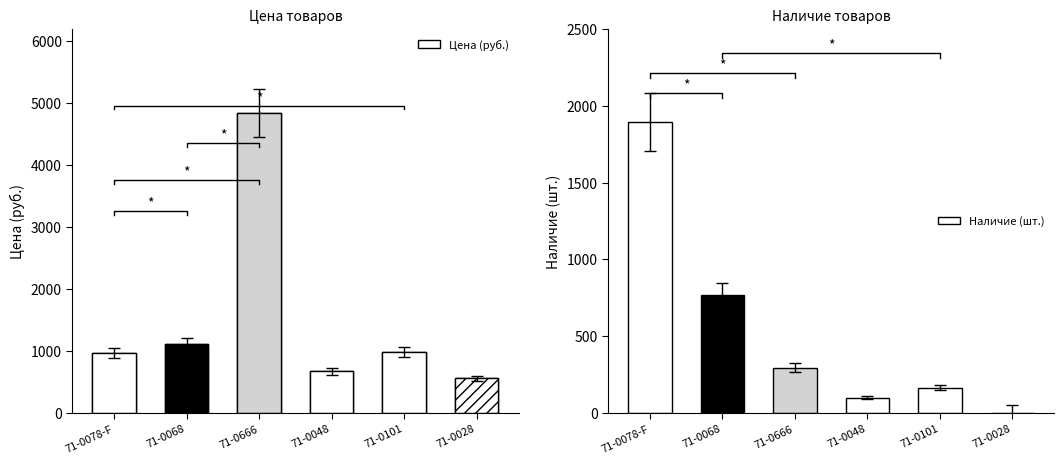

At how many categories does at least one series exceed 1595?

2